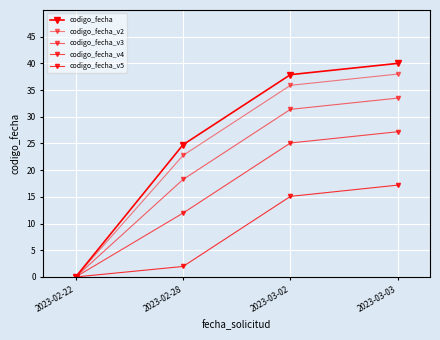

How many data points in codigo_fecha are less than 37?

2